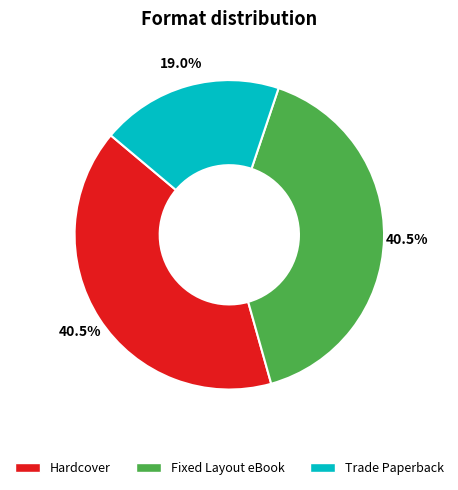

What is the total percentage of Trade Paperback and Fixed Layout eBook?

59.5%